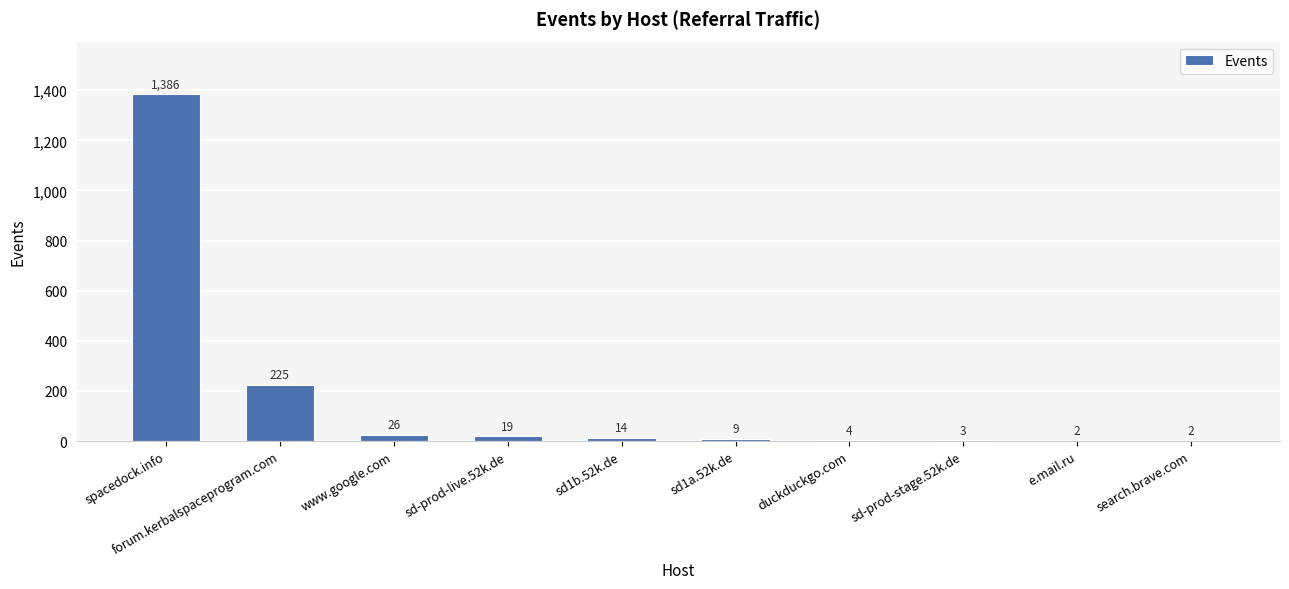

Reading left to right, list all the values displayed in this chart.

spacedock.info=1386	forum.kerbalspaceprogram.com=225	www.google.com=26	sd-prod-live.52k.de=19	sd1b.52k.de=14	sd1a.52k.de=9	duckduckgo.com=4	sd-prod-stage.52k.de=3	e.mail.ru=2	search.brave.com=2